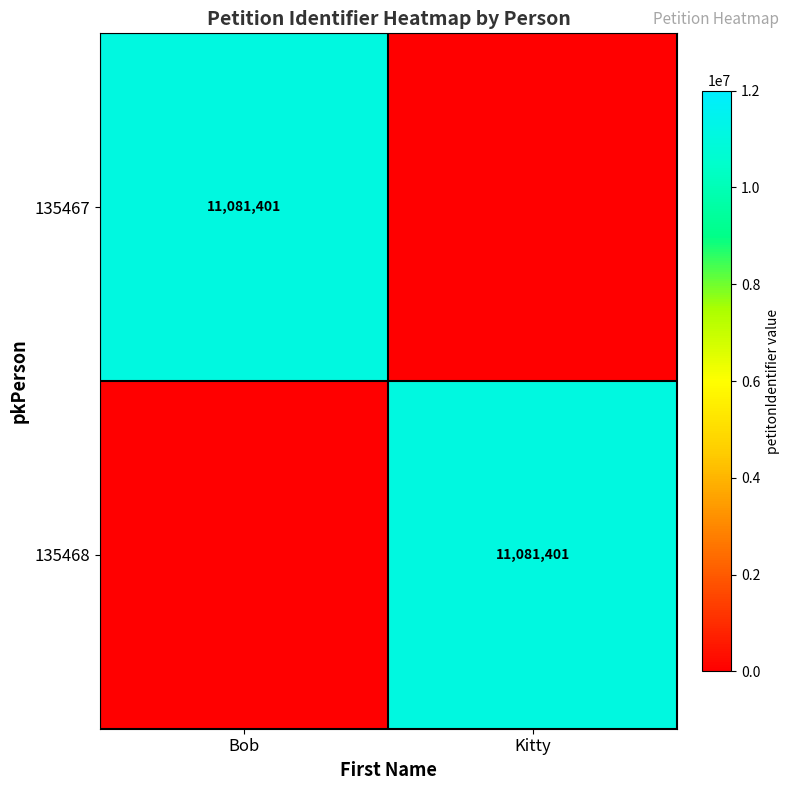

The value of 135468 at Kitty is 11081401. True or false?

True